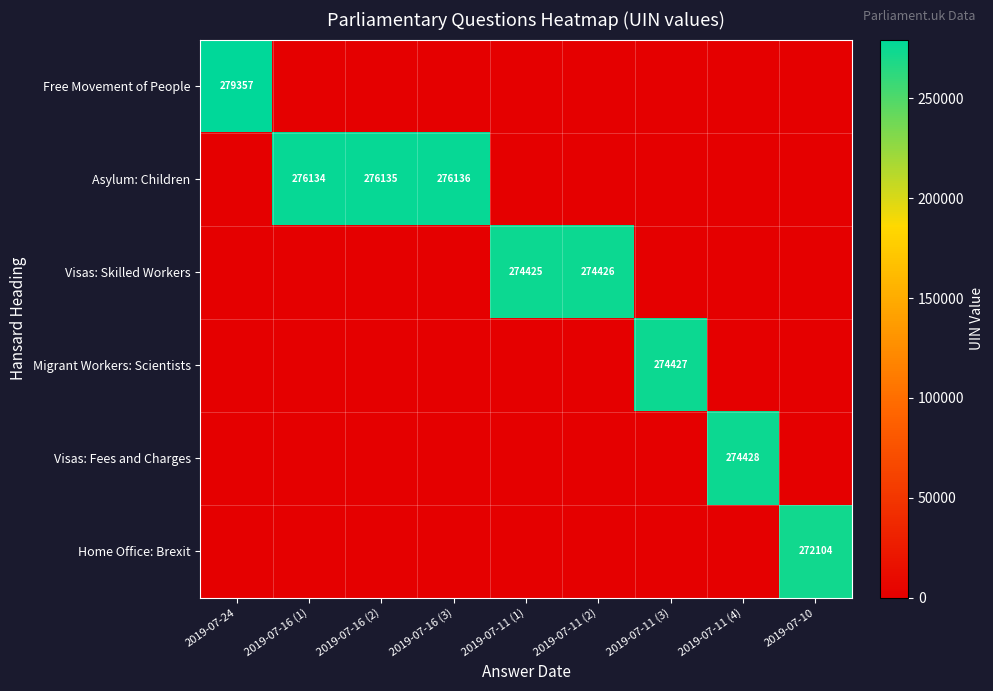

Rank the categories by Free Movement of People value from highest to lowest.

2019-07-24, 2019-07-16 (1), 2019-07-16 (2), 2019-07-16 (3), 2019-07-11 (1), 2019-07-11 (2), 2019-07-11 (3), 2019-07-11 (4), 2019-07-10